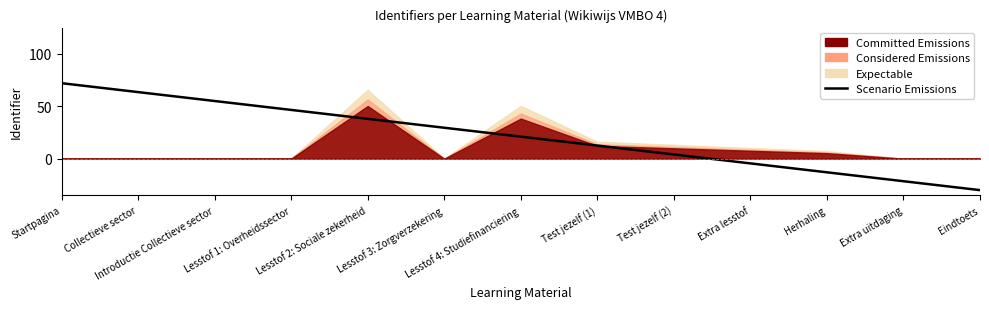

Is it true that the value at Eindtoets is -45.7?

False